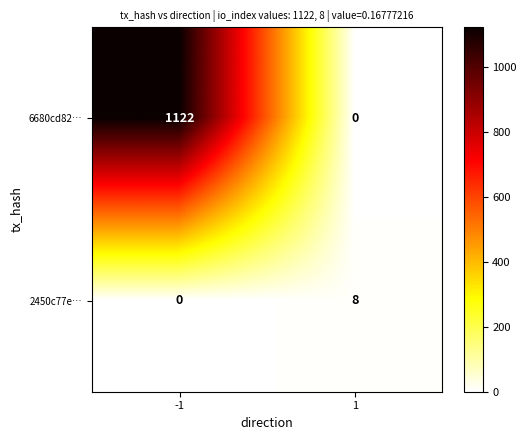

What is the sum of the 6680cd82… values at 1 and -1?

1122